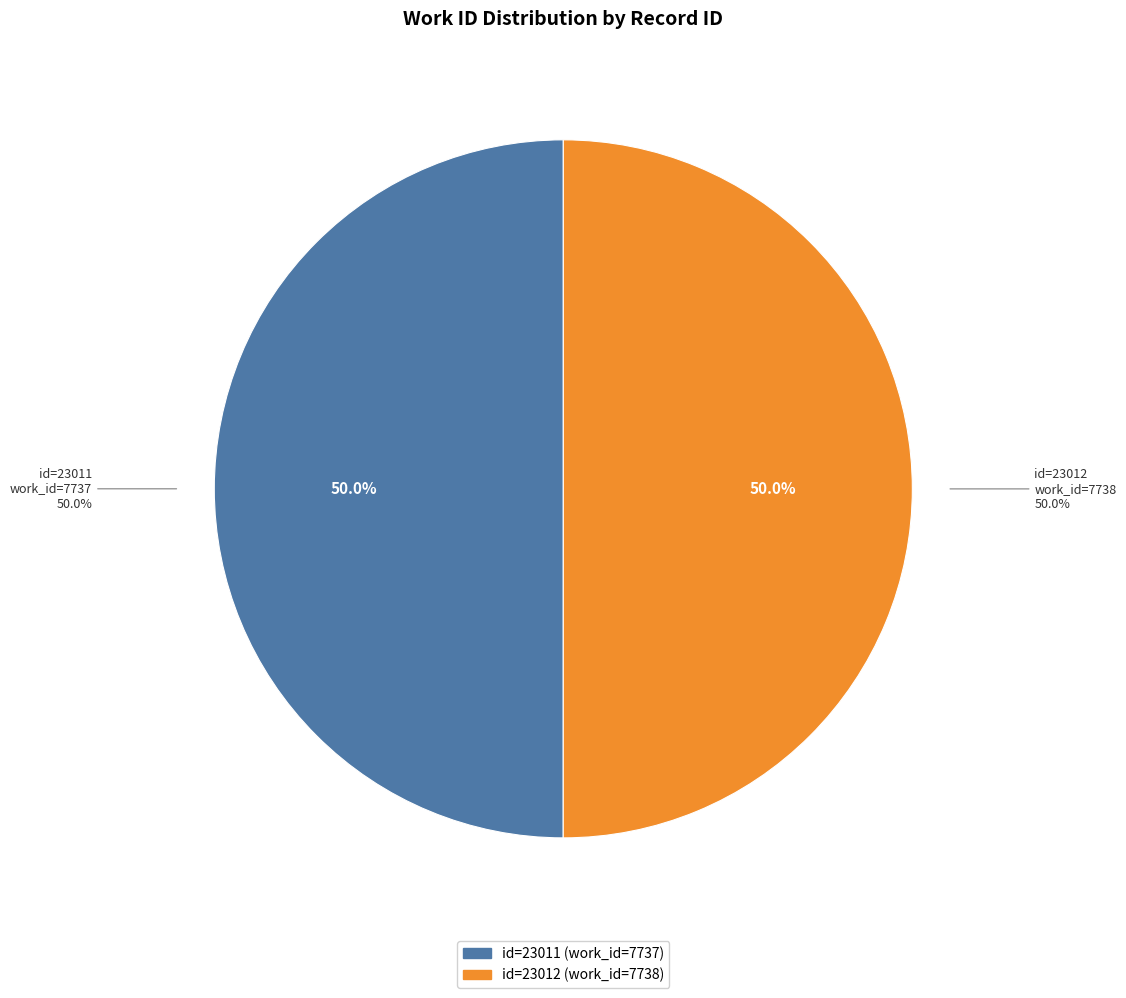

Which category accounts for the majority?

23012